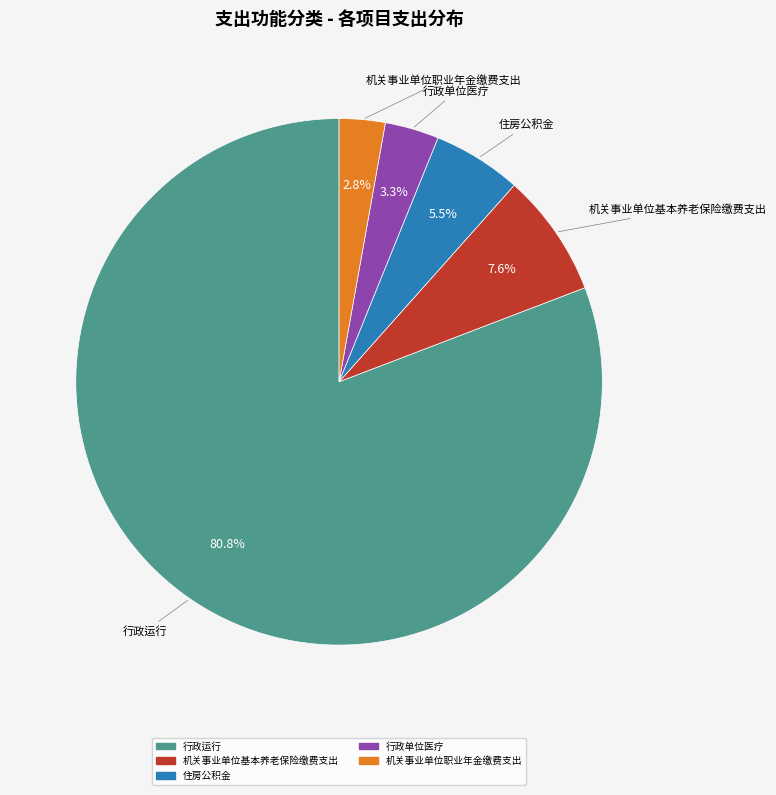

Is there any slice that represents more than half of the pie?

Yes